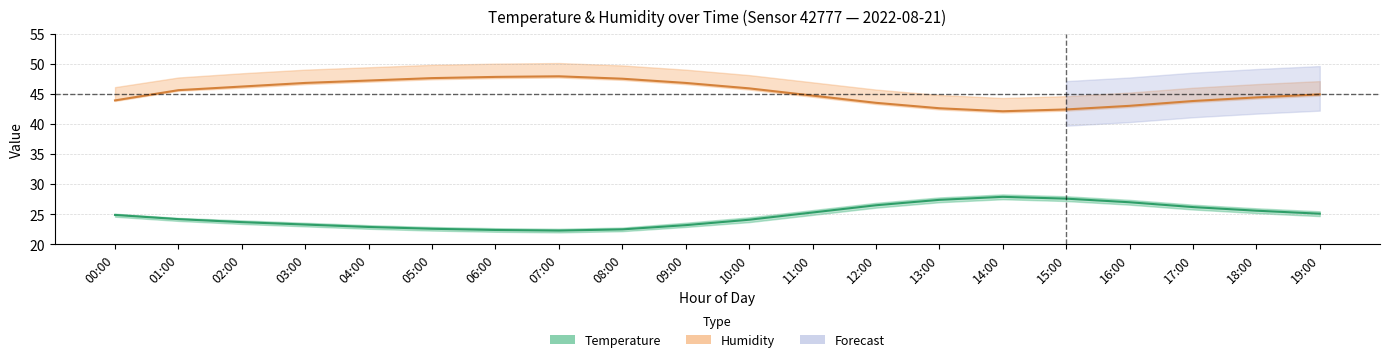

Rank the categories by Temperature (°C) value from highest to lowest.

14:00, 15:00, 13:00, 16:00, 12:00, 17:00, 18:00, 11:00, 19:00, 00:00, 01:00, 10:00, 02:00, 03:00, 09:00, 04:00, 05:00, 08:00, 06:00, 07:00